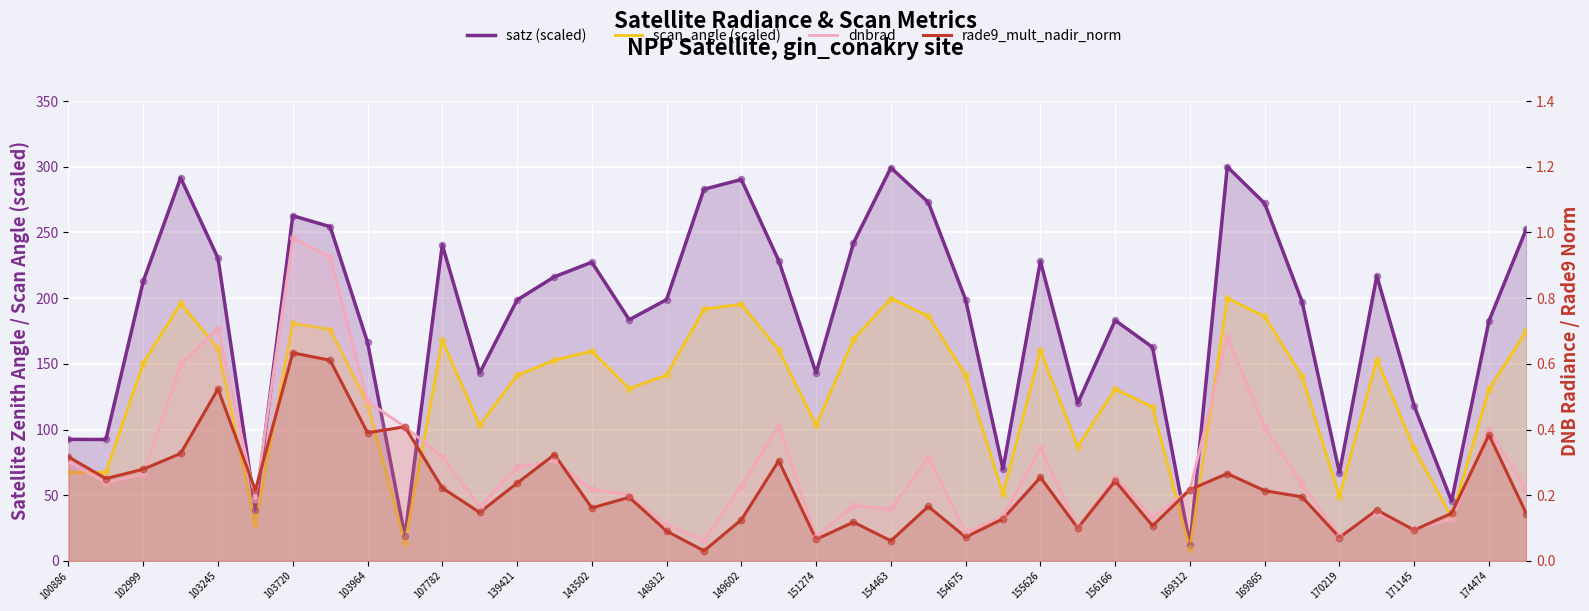

Which series reaches the minimum Y coordinate?

rade9_mult_nadir_norm